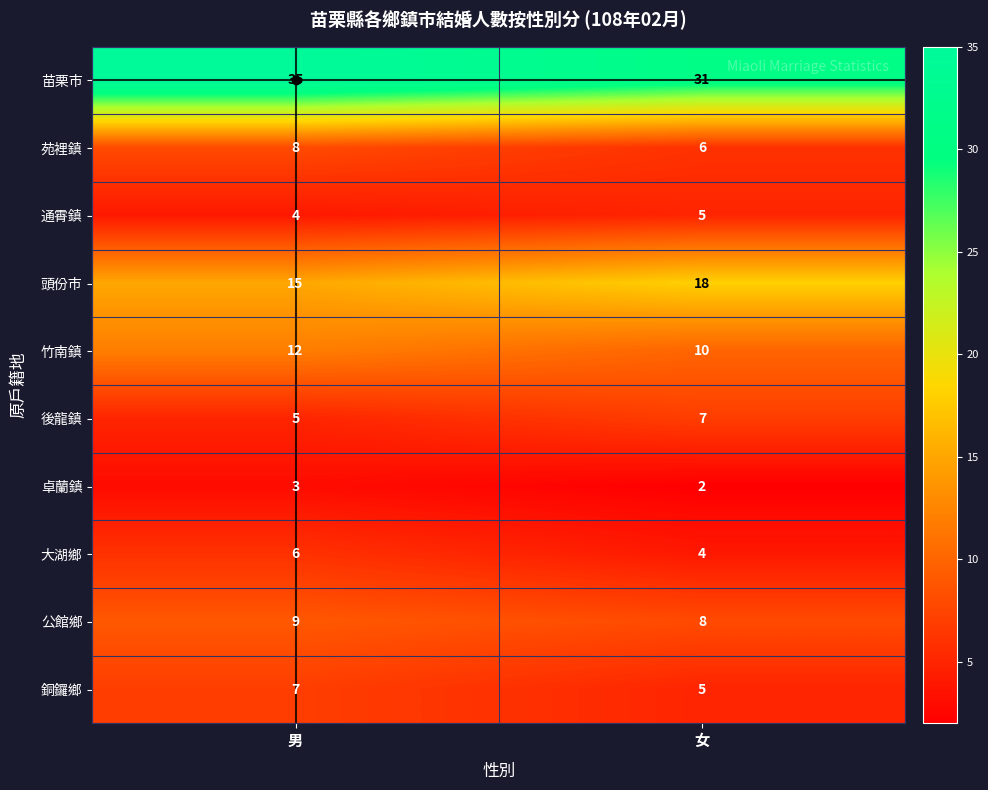

What is the average value of the 苗栗市 series?

33